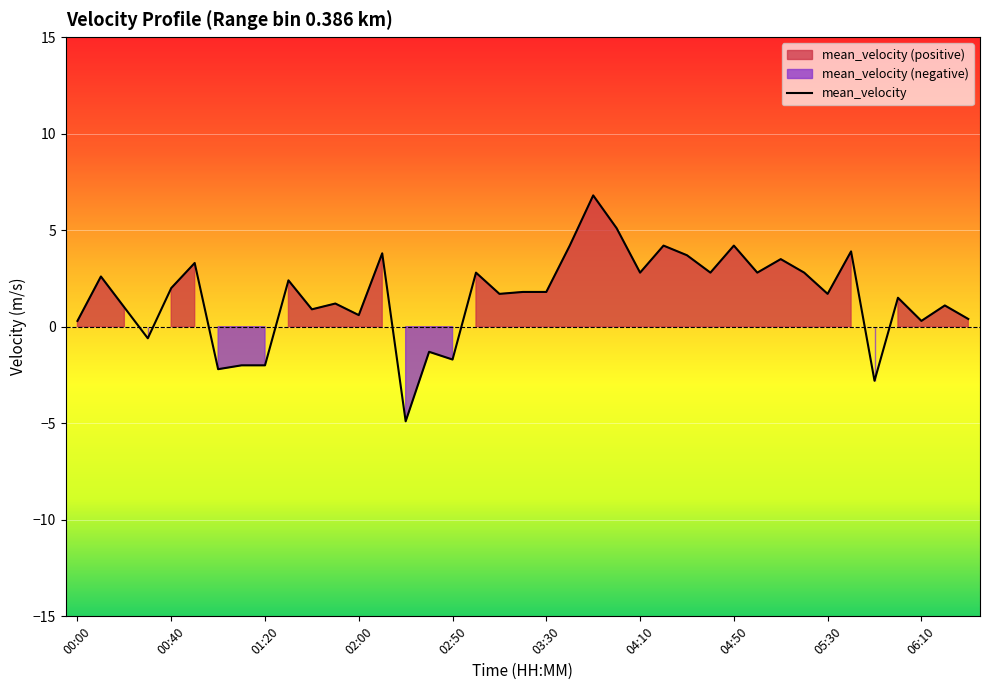

How many points are lower than both their immediate neighbors (excluding endpoints)?

13